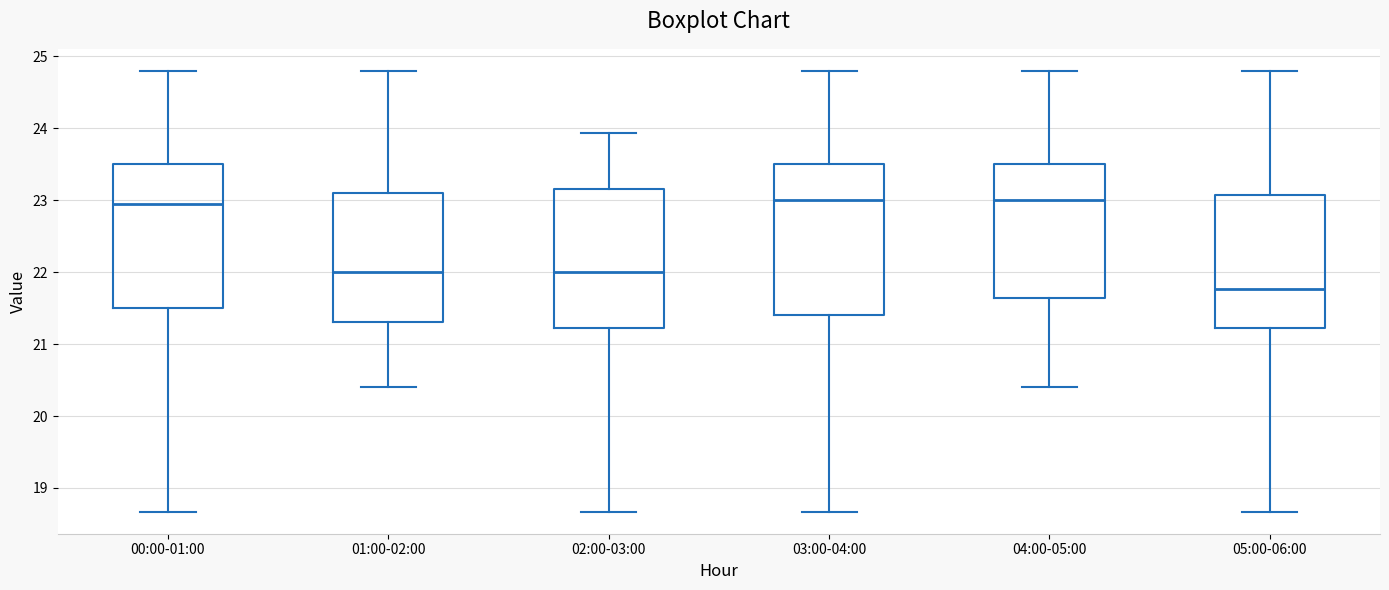

Reading left to right, read every box against the y-axis: the position of its median line, the range the box covers, and the ends of its whiskers. The values are not printed on the chart, so give them approximately, as read against the axis.

00:00-01:00: median 23.0, box 21.5 to 23.5, whiskers 18.7 to 24.8
01:00-02:00: median 22.0, box 21.3 to 23.1, whiskers 20.4 to 24.8
02:00-03:00: median 22.0, box 21.2 to 23.2, whiskers 18.7 to 23.9
03:00-04:00: median 23.0, box 21.4 to 23.5, whiskers 18.7 to 24.8
04:00-05:00: median 23.0, box 21.6 to 23.5, whiskers 20.4 to 24.8
05:00-06:00: median 21.8, box 21.2 to 23.1, whiskers 18.7 to 24.8